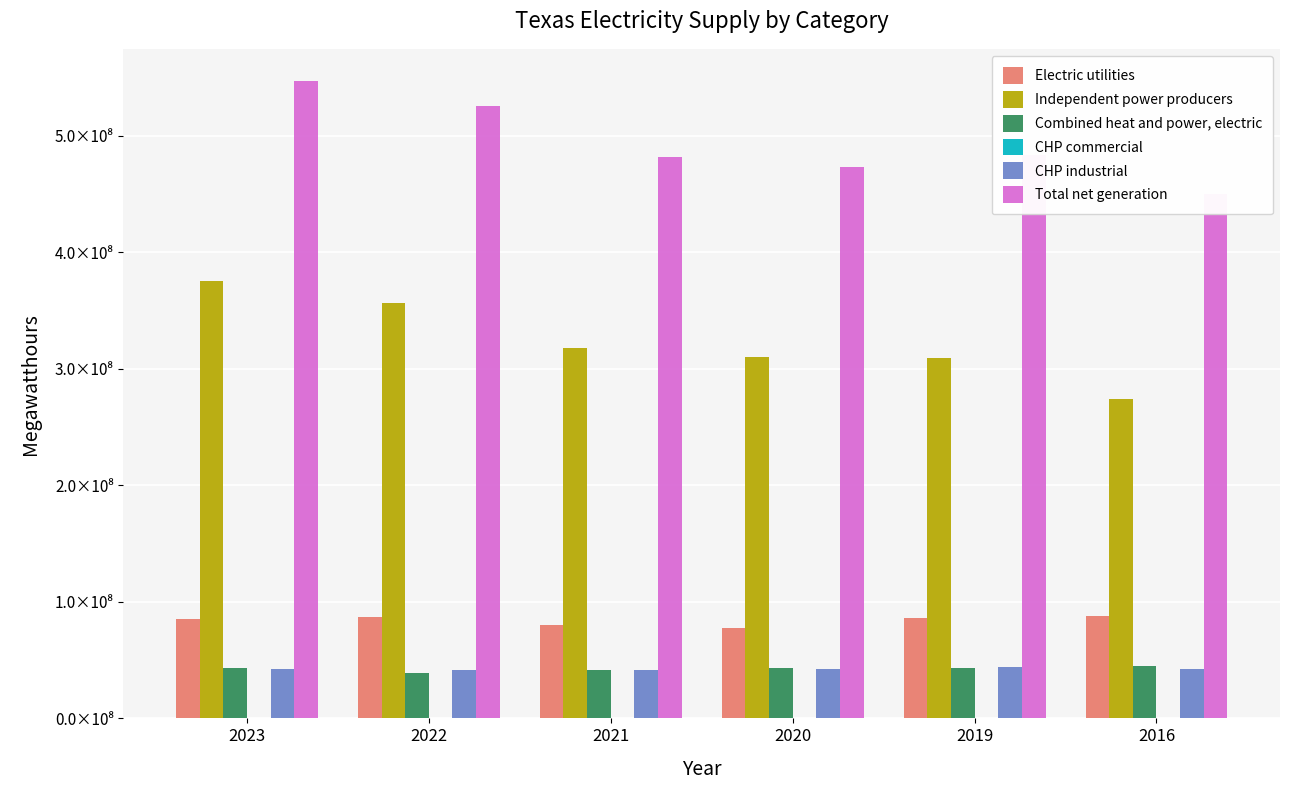

At which label is Electric utilities closest to 82943804?

2023